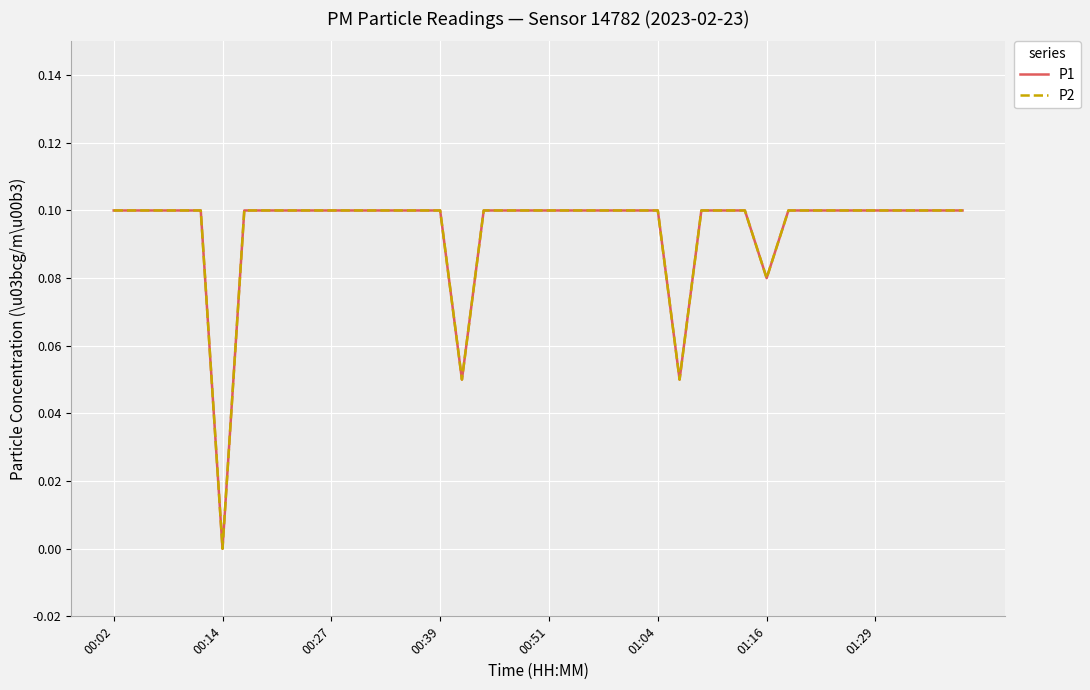

Reading left to right, transcribe all the data shown in this chart.

P1: 0.1	0.1	0.1	0.1	0.1	0.0	0.1	0.1	0.1	0.1	0.1	0.1	0.1	0.1	0.1	0.1	0.1	0.1	0.1	0.1	0.1	0.1	0.1	0.1	0.1	0.1	0.1	0.1	0.1	0.1	0.1	0.1	0.1	0.1	0.1	0.1	0.1	0.1	0.1	0.1
P2: 0.1	0.1	0.1	0.1	0.1	0.0	0.1	0.1	0.1	0.1	0.1	0.1	0.1	0.1	0.1	0.1	0.1	0.1	0.1	0.1	0.1	0.1	0.1	0.1	0.1	0.1	0.1	0.1	0.1	0.1	0.1	0.1	0.1	0.1	0.1	0.1	0.1	0.1	0.1	0.1